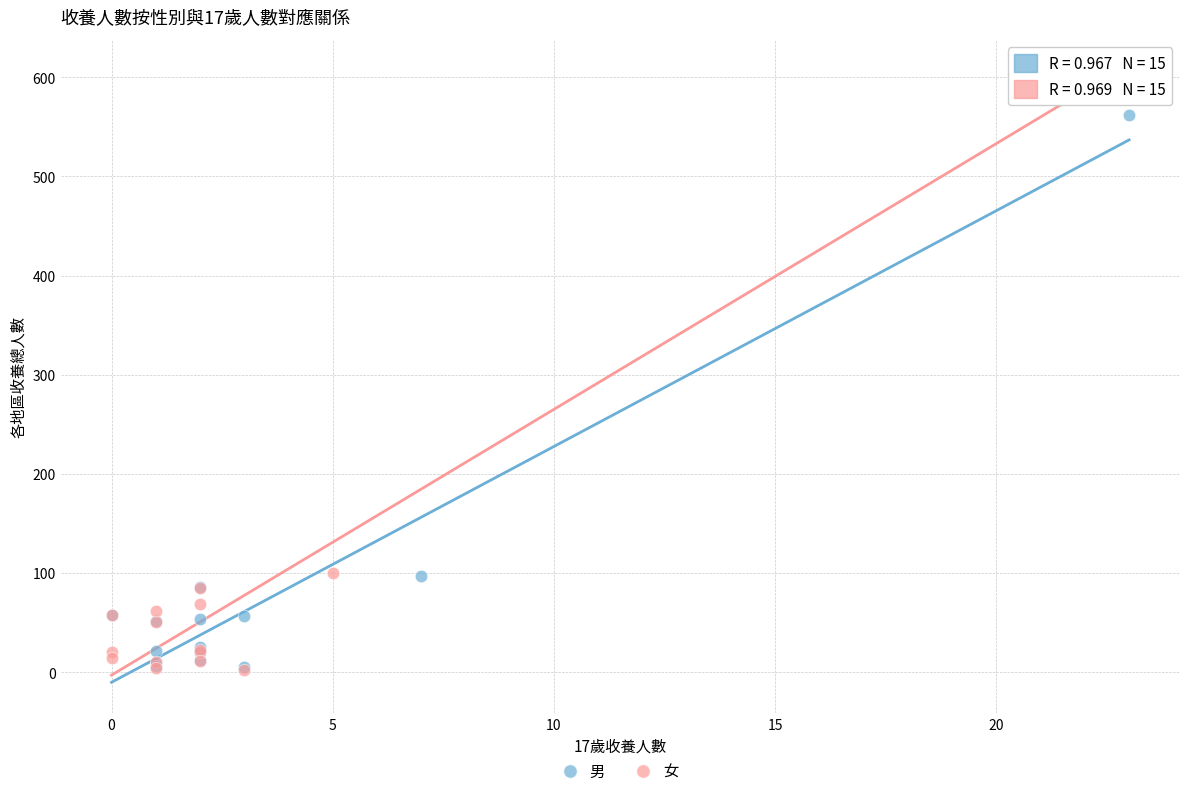

Which series has the widest spread of Y values?

女